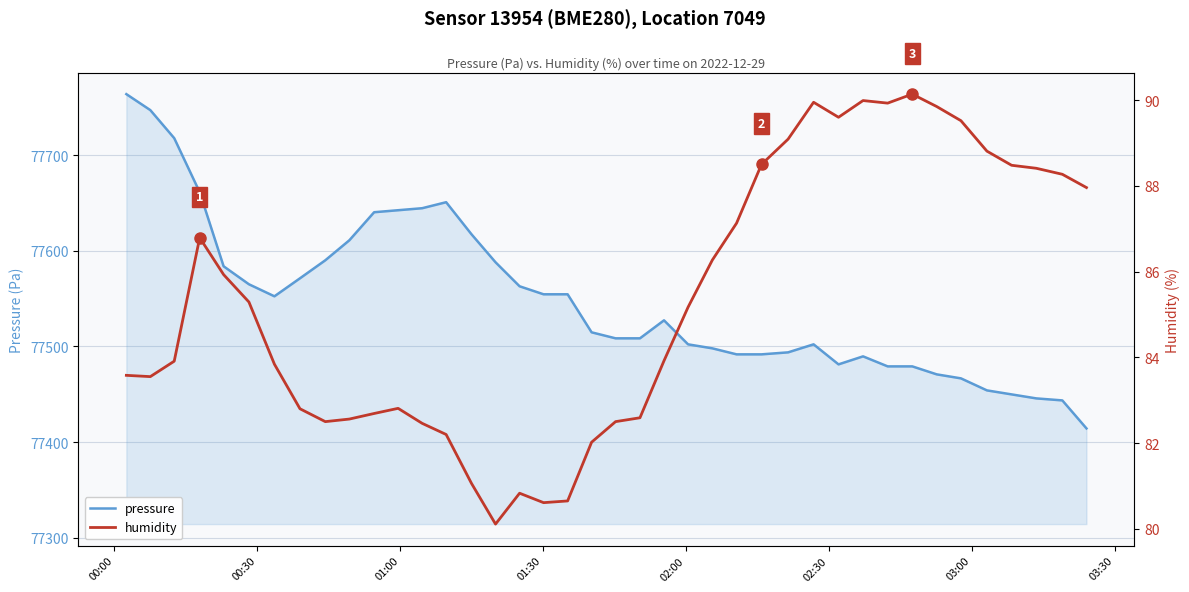

At which label does pressure reach its peak?

00:00